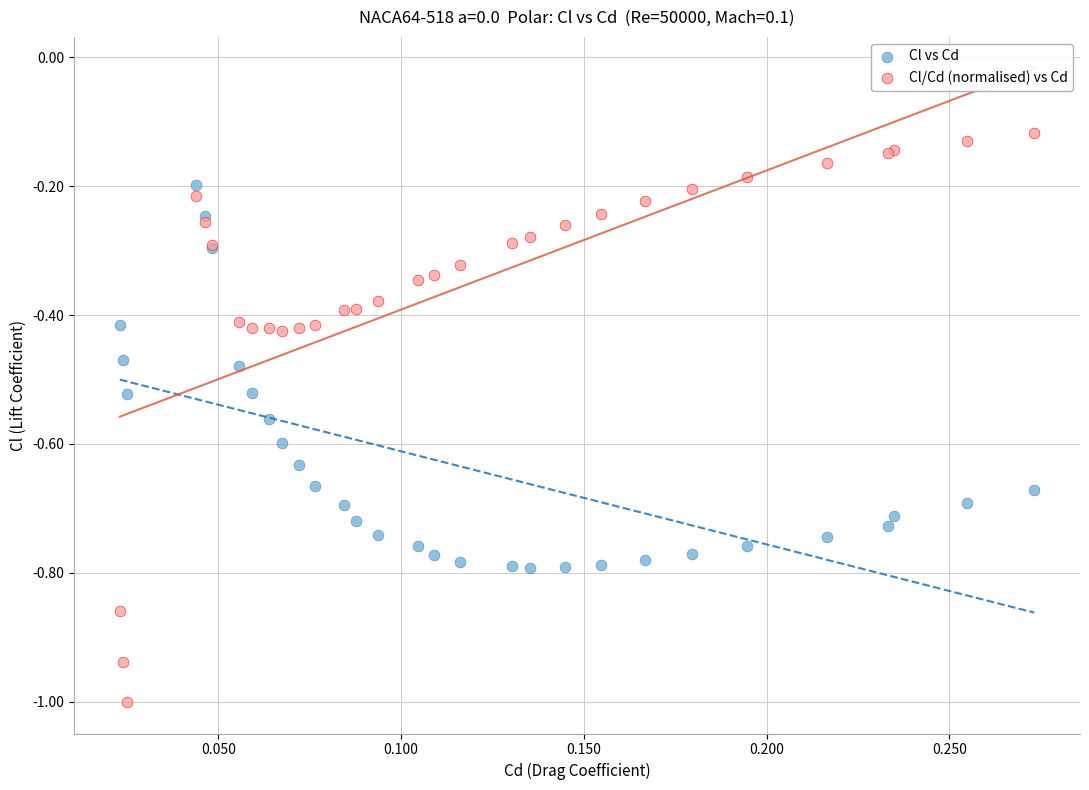

What are all the series names shown in the legend?

Cl vs Cd, Cl/Cd (normalised) vs Cd